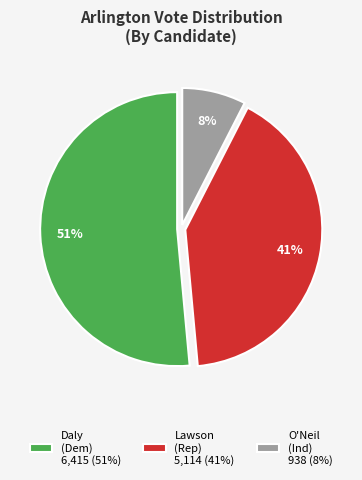

Do Lawson (Rep) 5,114 (41%) and Daly (Dem) 6,415 (51%) together represent more than half of the pie?

Yes